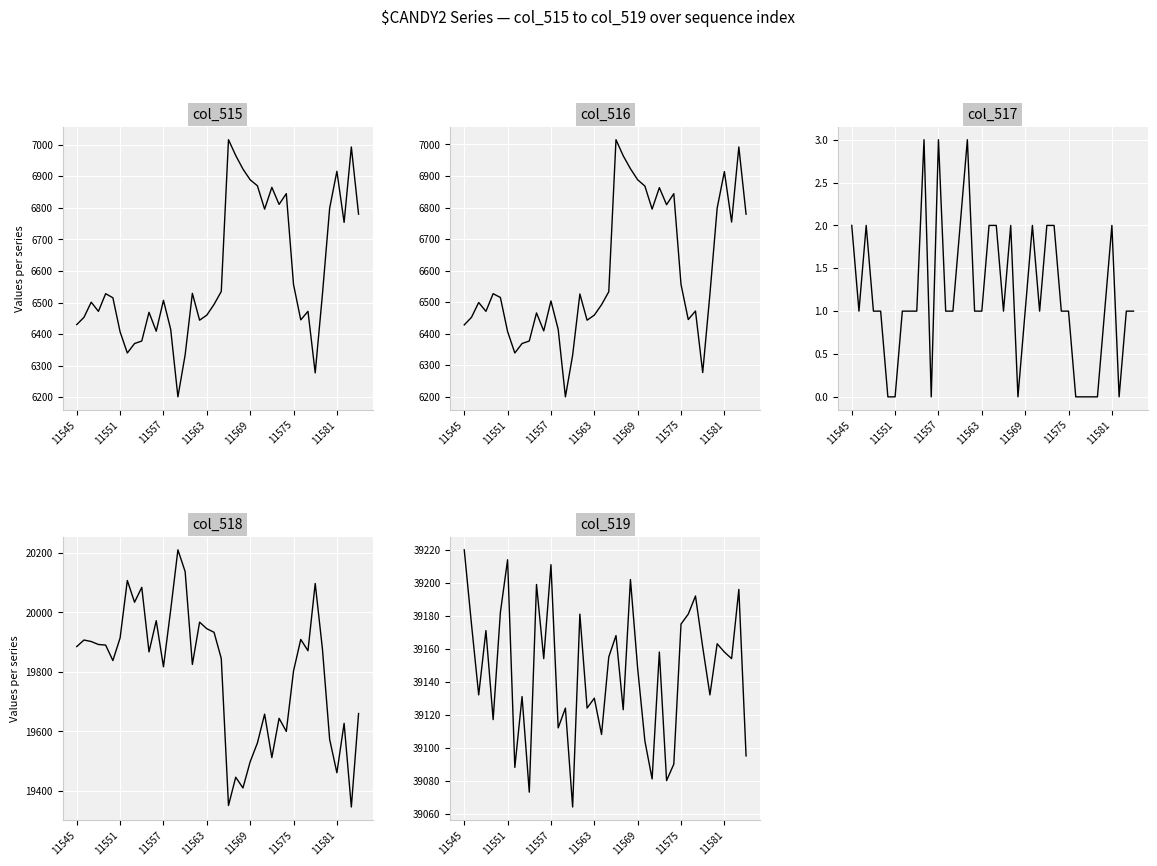

Between 11 and 20, which series saw the biggest shift?

col_518